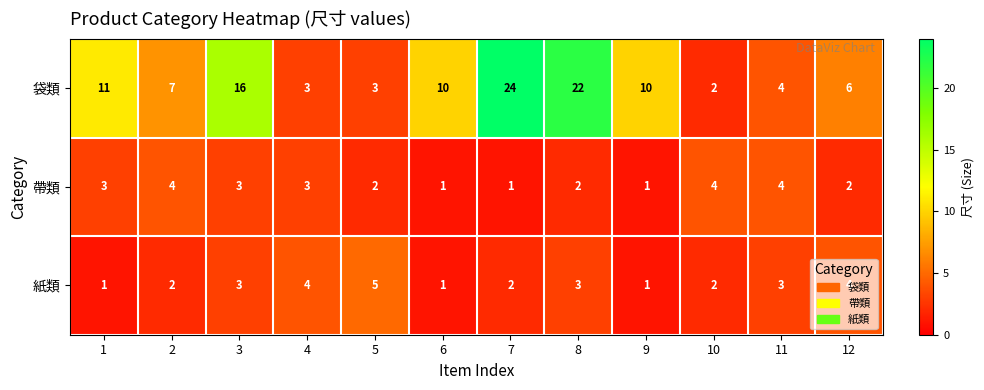

What is the maximum value shown in the chart?

24